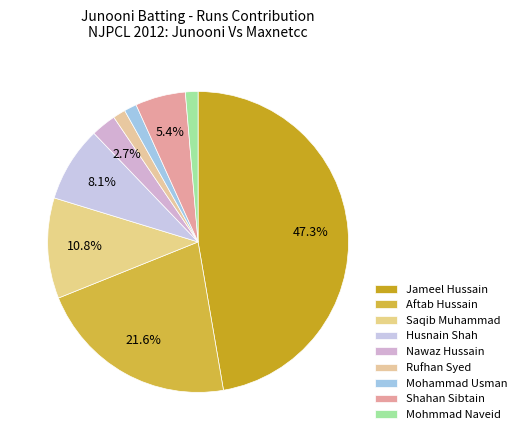

How many segments does this pie chart have?

9